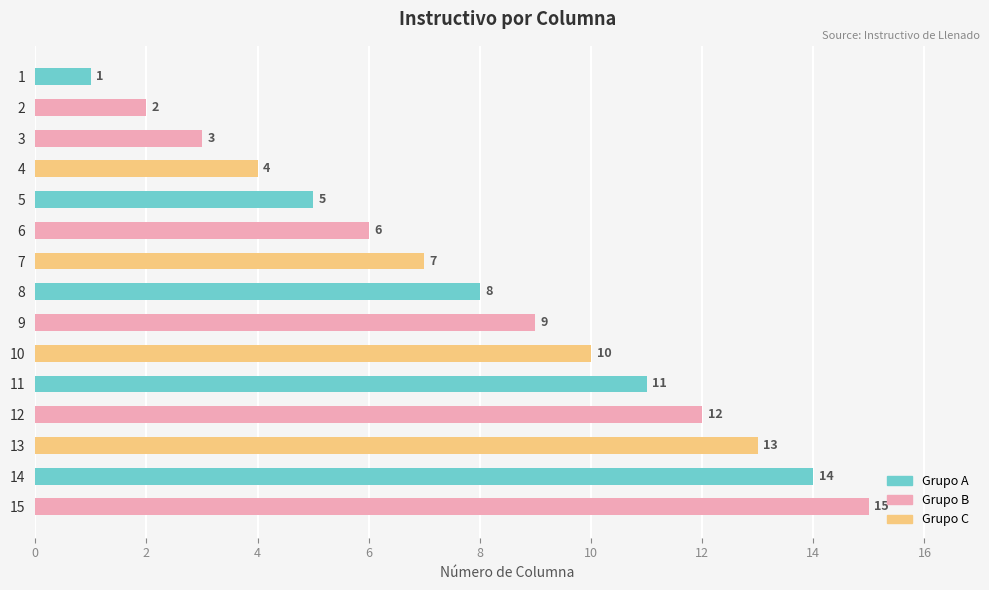

Count the number of categories in the chart.

15